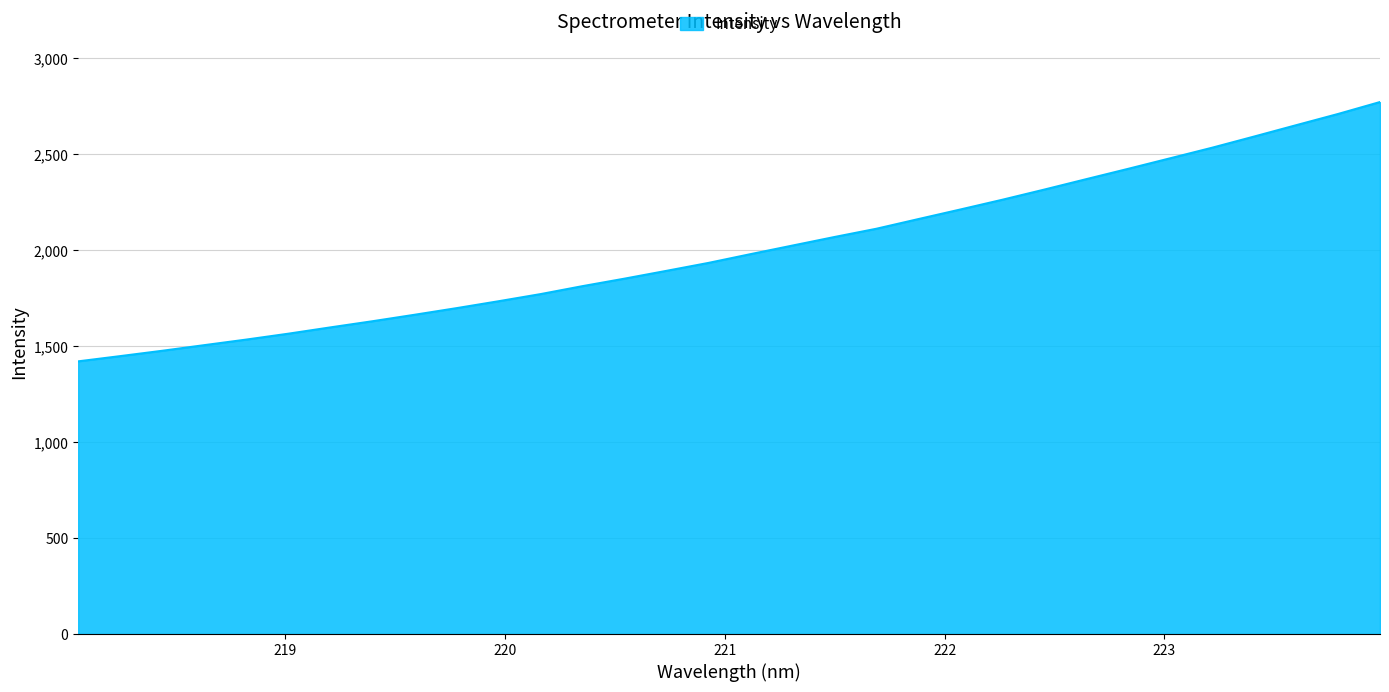

What is the greatest value displayed?

2771.3